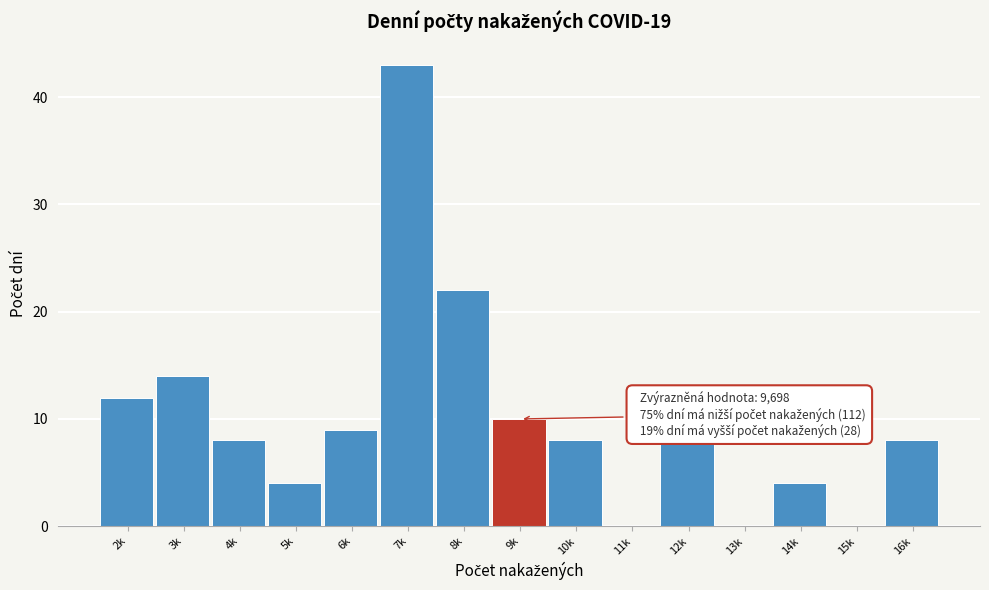

Reading right to left, extract all data points from this chart.

16k=8	15k=0	14k=4	13k=0	12k=8	11k=0	10k=8	9k=10	8k=22	7k=43	6k=9	5k=4	4k=8	3k=14	2k=12